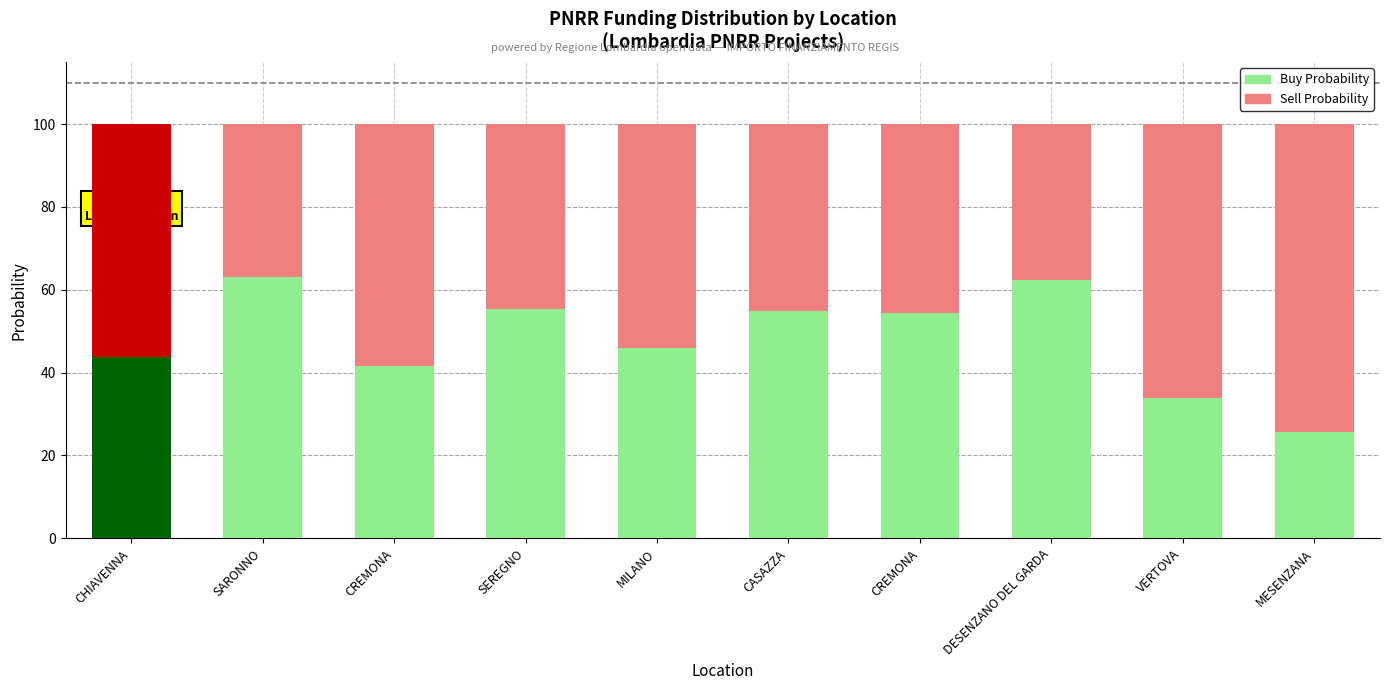

Which category has the highest value in the Sell Probability series?

MESENZANA